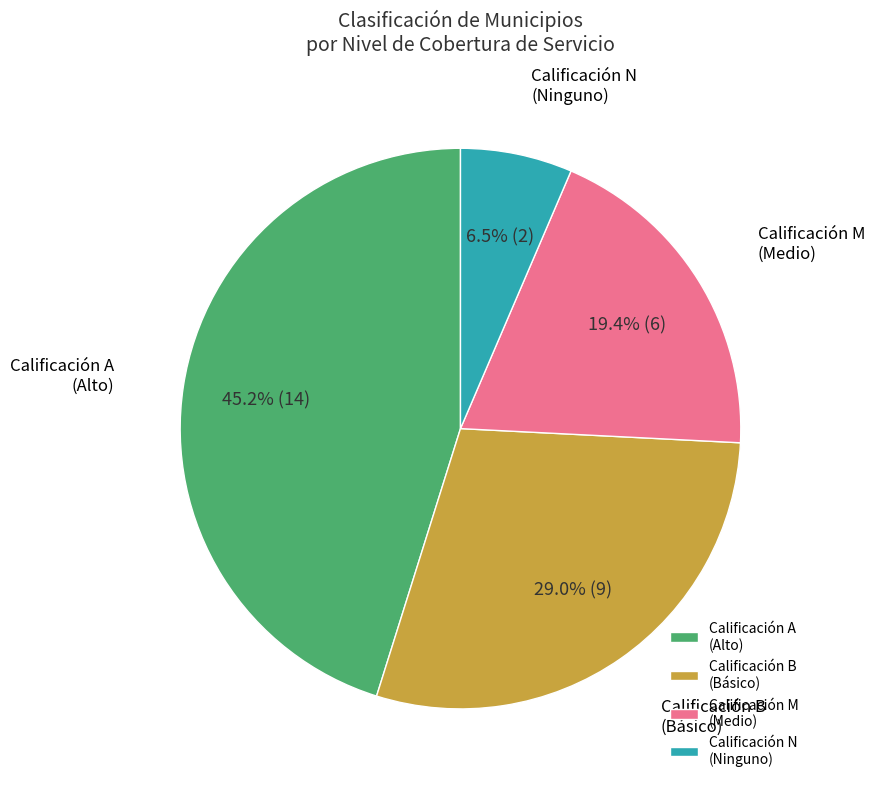

Is there a majority slice in this chart?

No